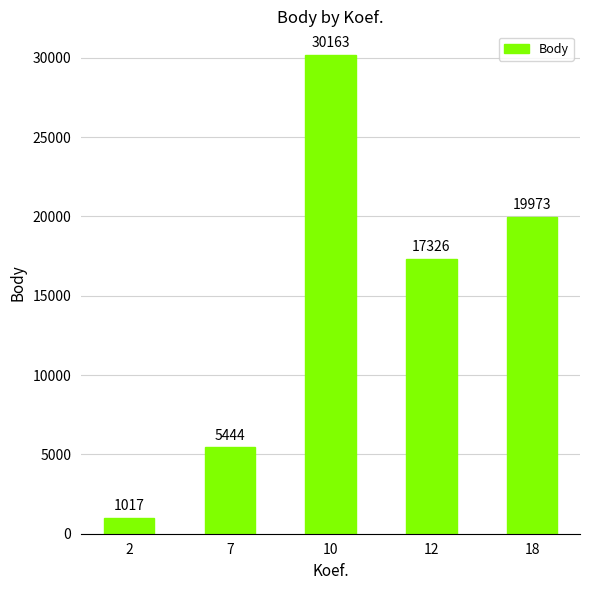

What is the value of the 2nd bar from the left?

5444